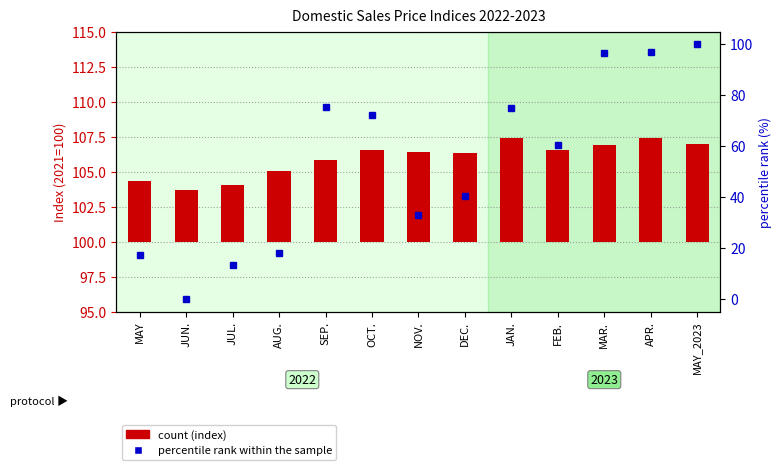

What position from the left is JUL.?

3